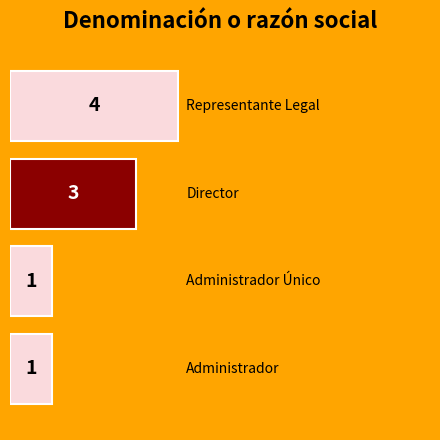

What is the value of the 1st bar from the top?

4